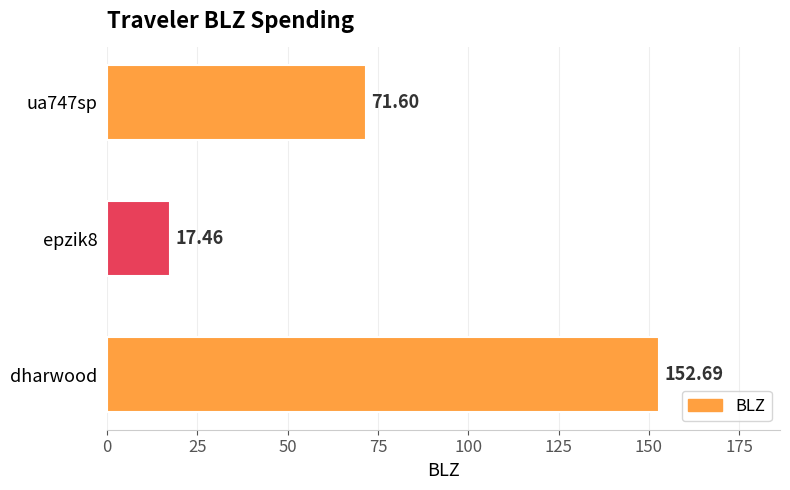

List the labels in order of value, largest first.

dharwood, ua747sp, epzik8